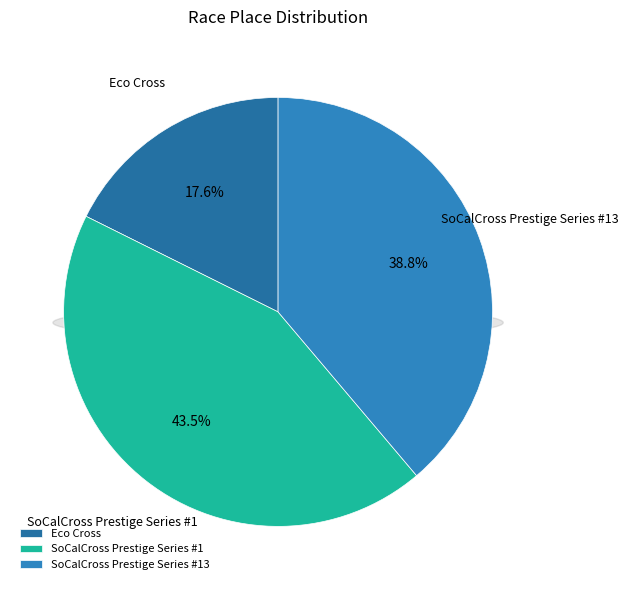

The SoCalCross Prestige Series #13 slice represents 53% of the pie. True or false?

False